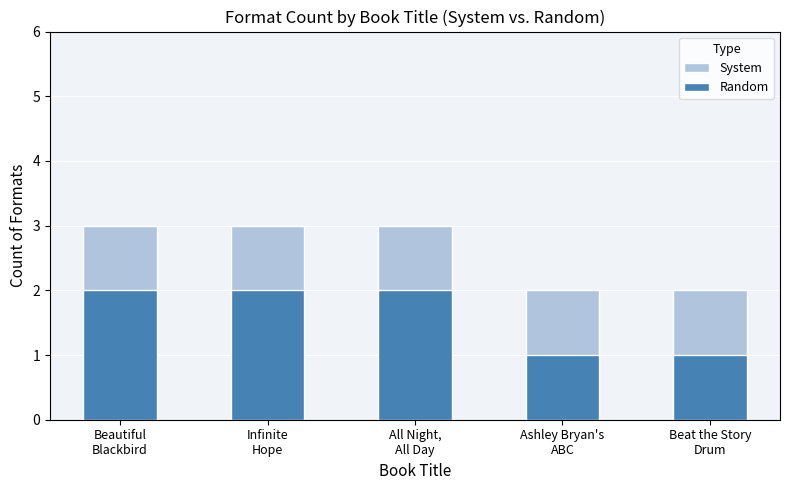

At how many categories does at least one series exceed 2?

3